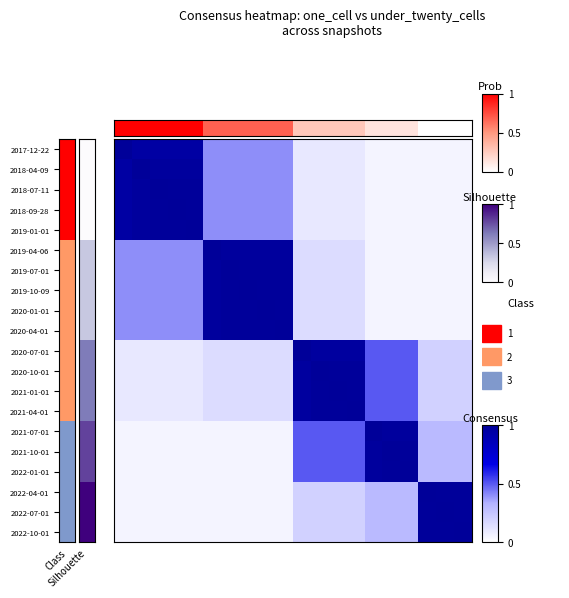

Count the number of categories in the chart.

20